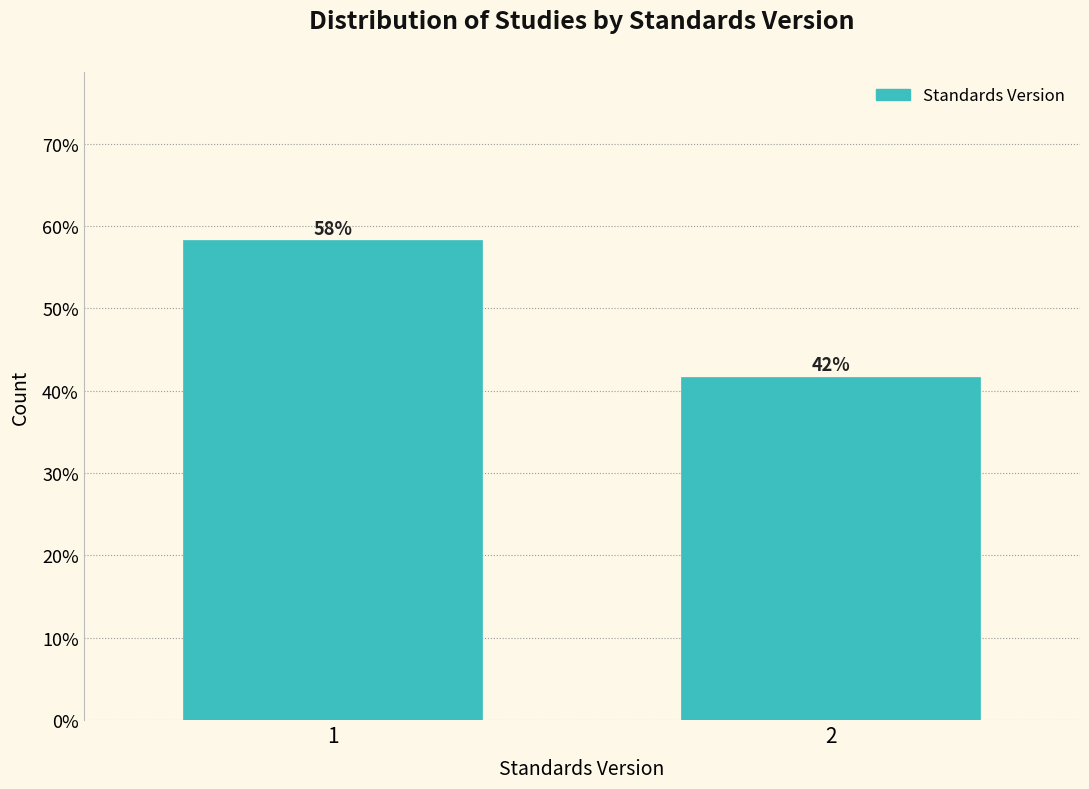

What is the greatest value displayed?

58.3